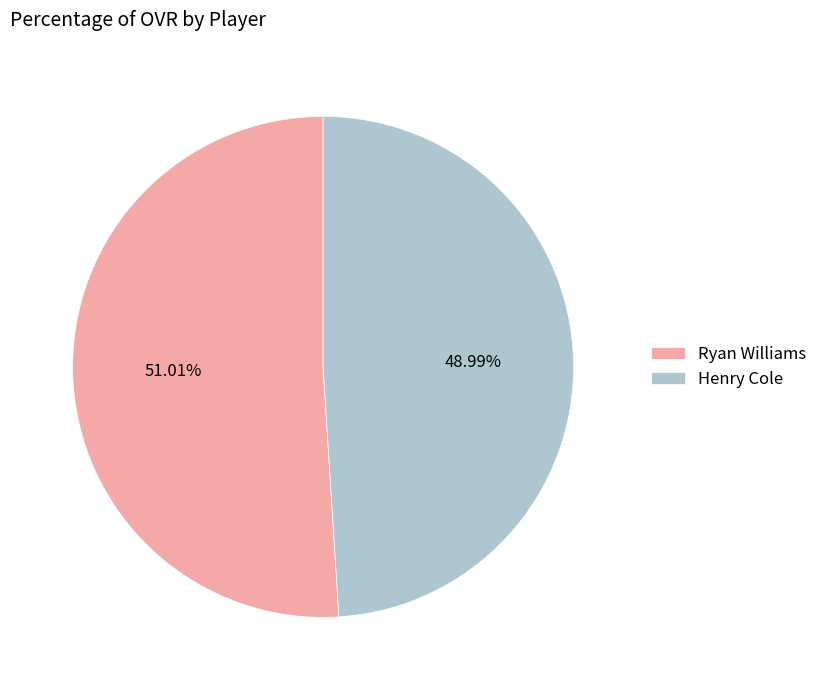

To the nearest percent, what is the average slice percentage?

50%